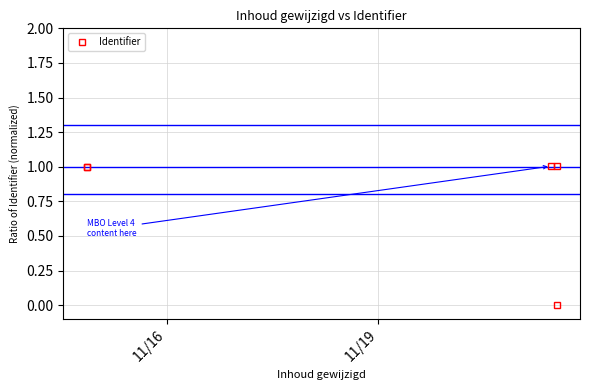

What is the difference between the maximum and minimum values?

1.0